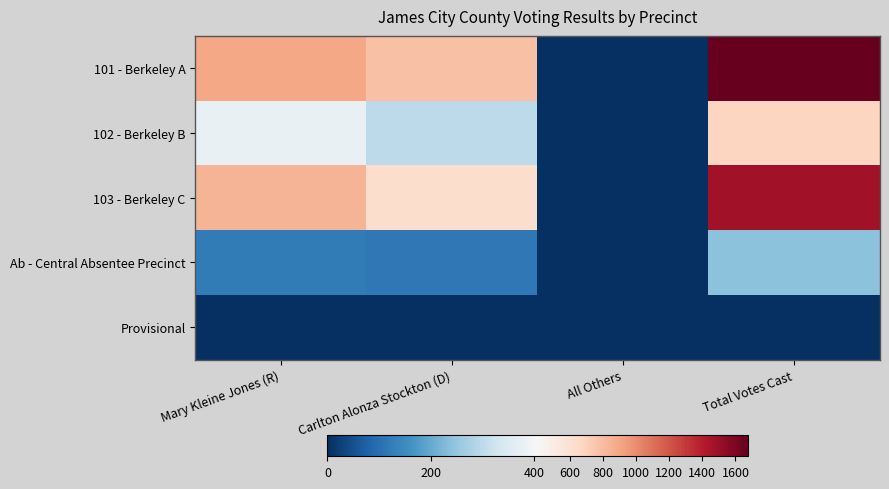

List the series in order of their peak value, highest first.

101 - Berkeley A, 103 - Berkeley C, 102 - Berkeley B, Ab - Central Absentee Precinct, Provisional